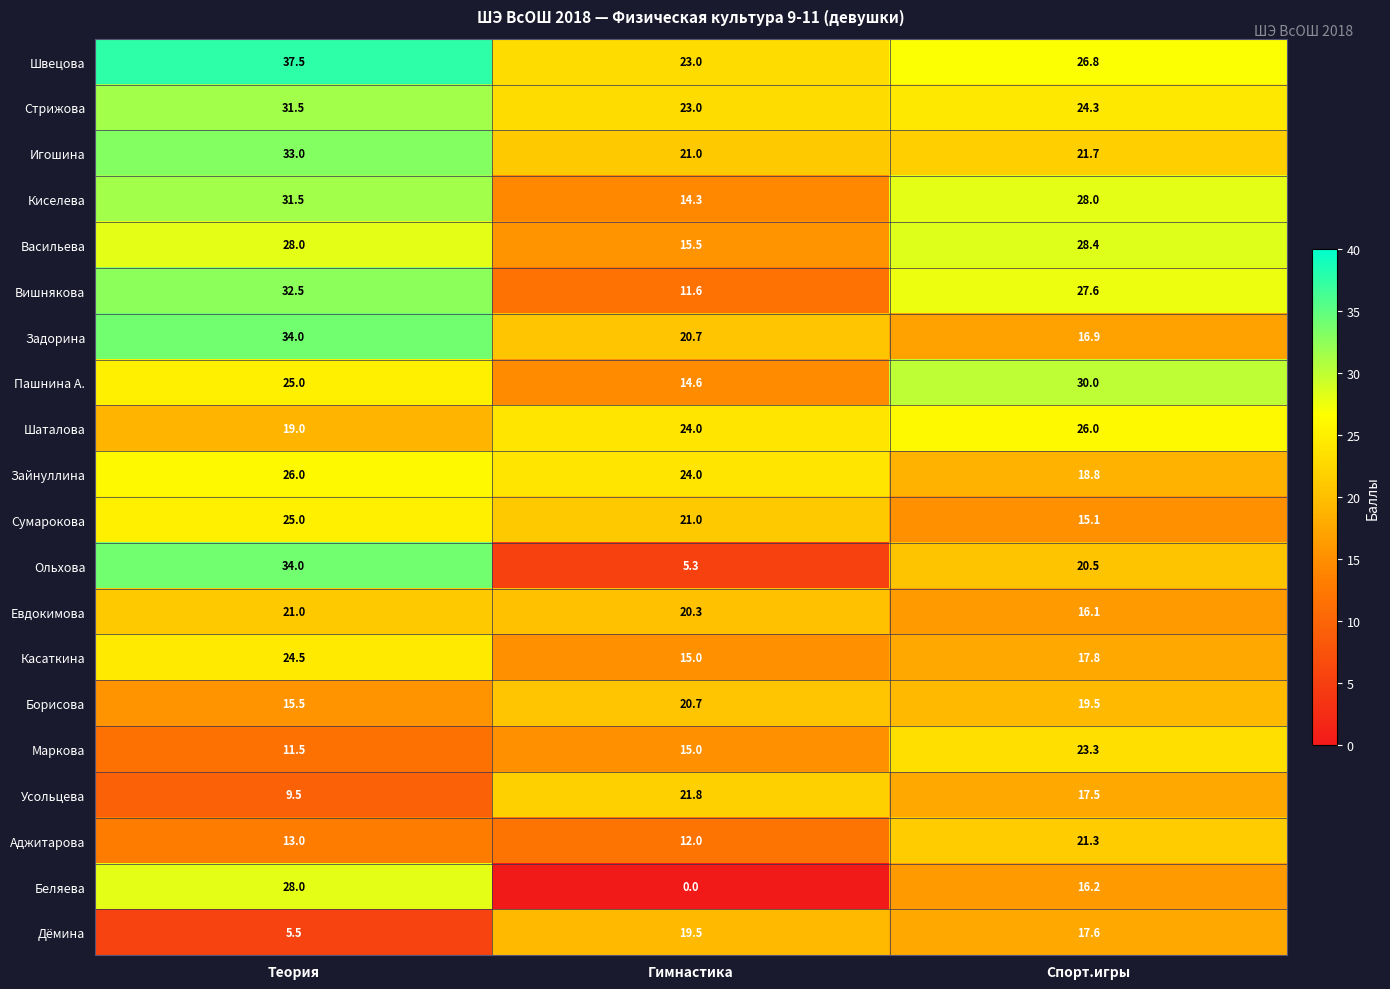

What is the total value across all series at Теория?

485.5